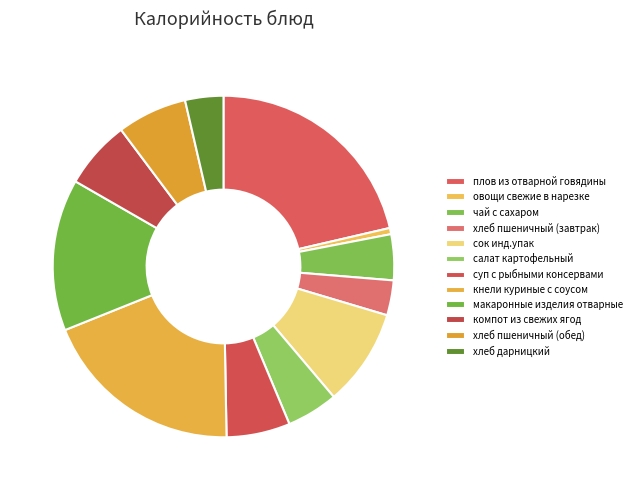

Count the number of slices in the pie.

12